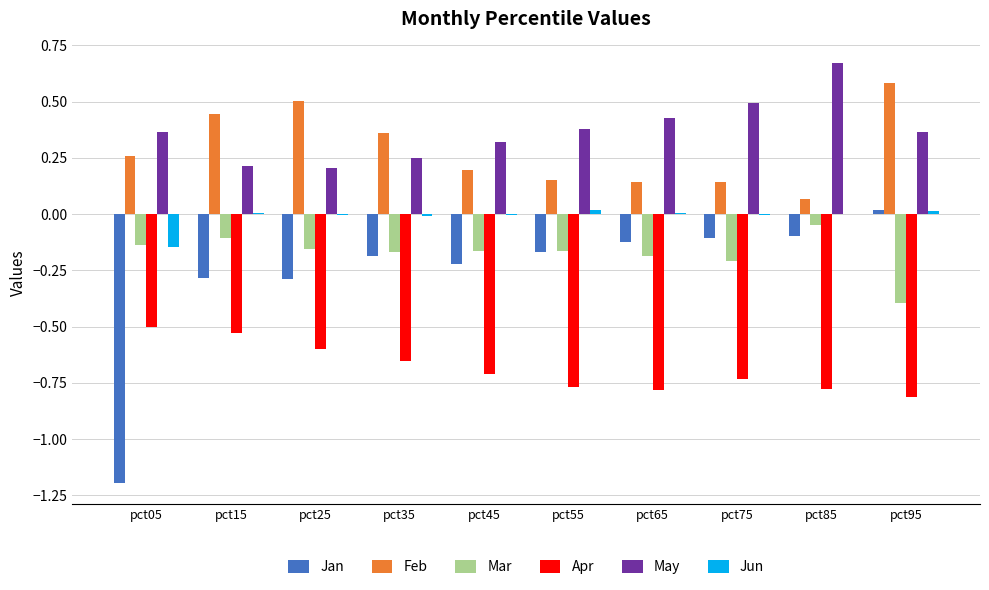

How many groups of bars are there?

10